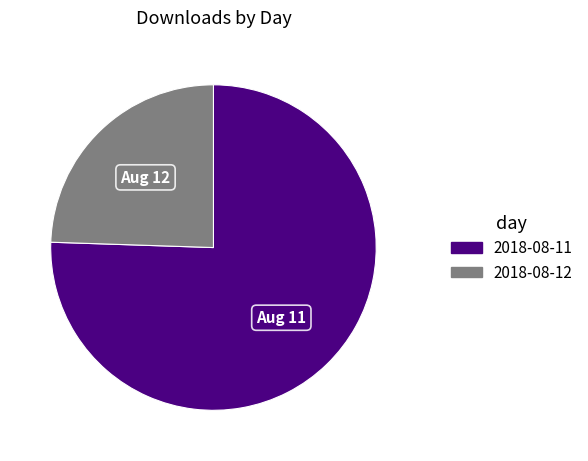

Rank the categories by value from highest to lowest.

2018-08-11, 2018-08-12